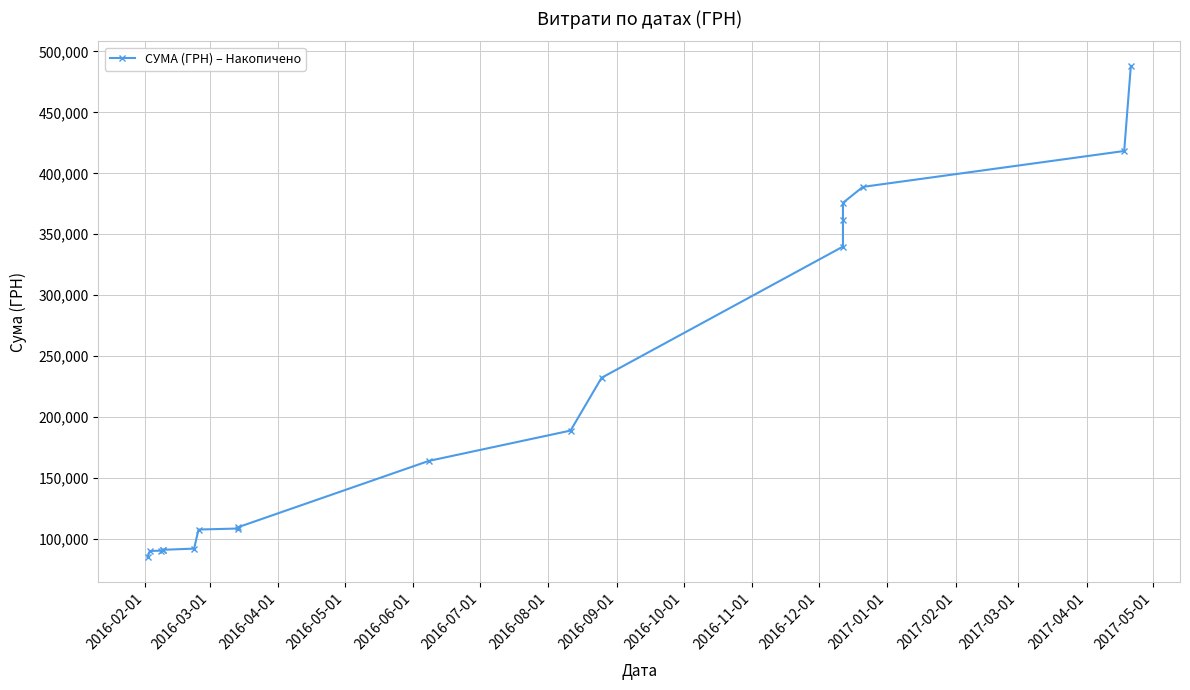

How many data points are above 164006?

9